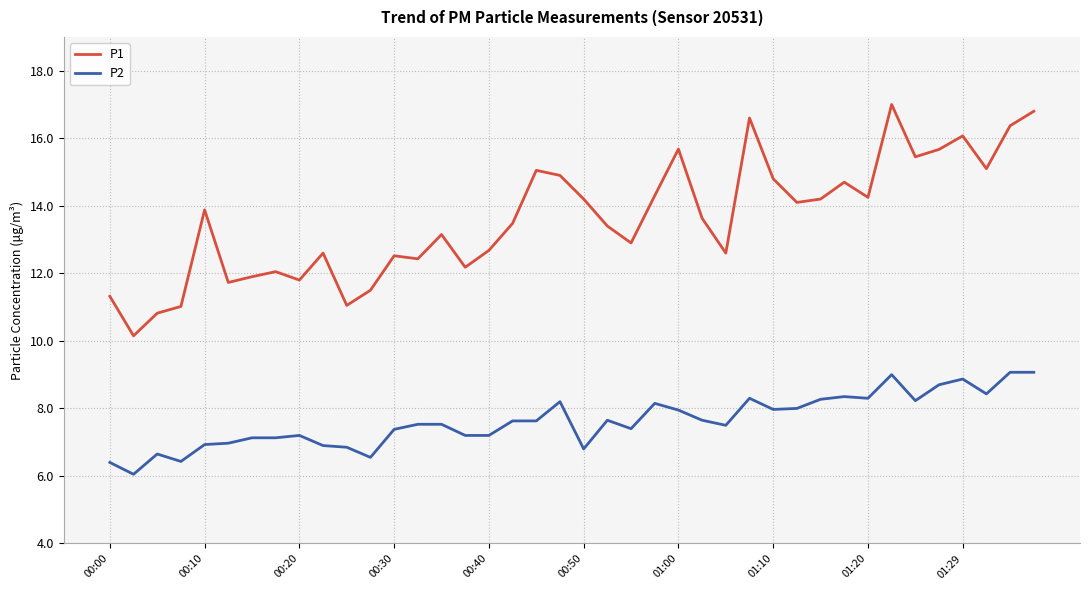

List the series in order of their overall mean, highest first.

P1, P2